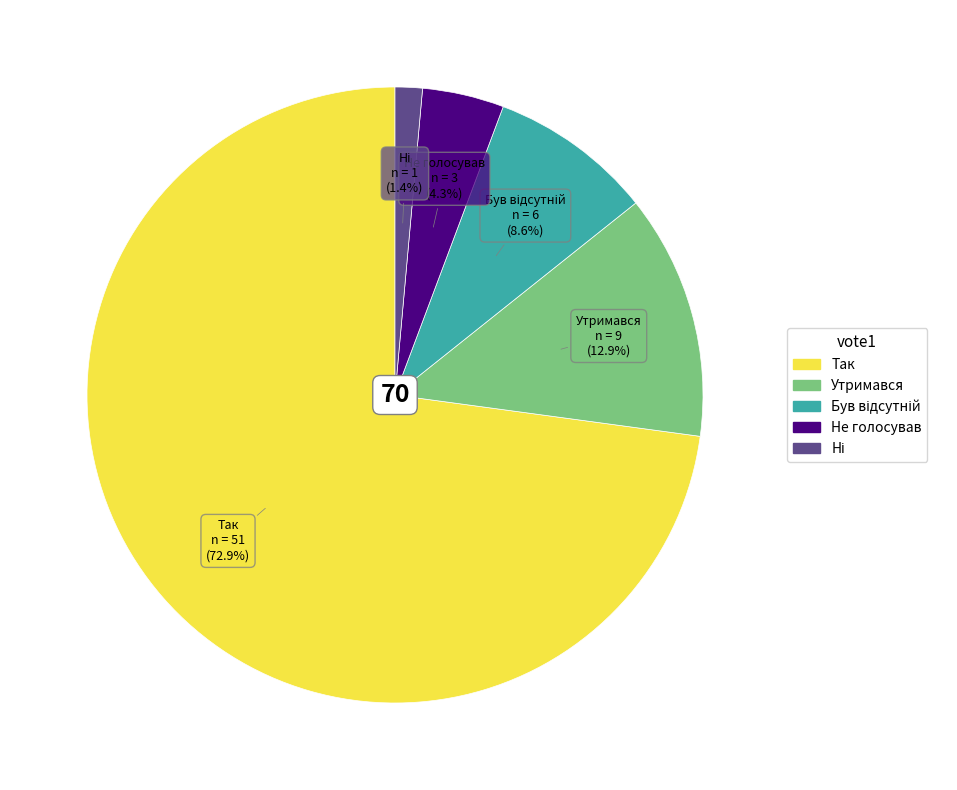

Is there any slice that represents more than half of the pie?

Yes